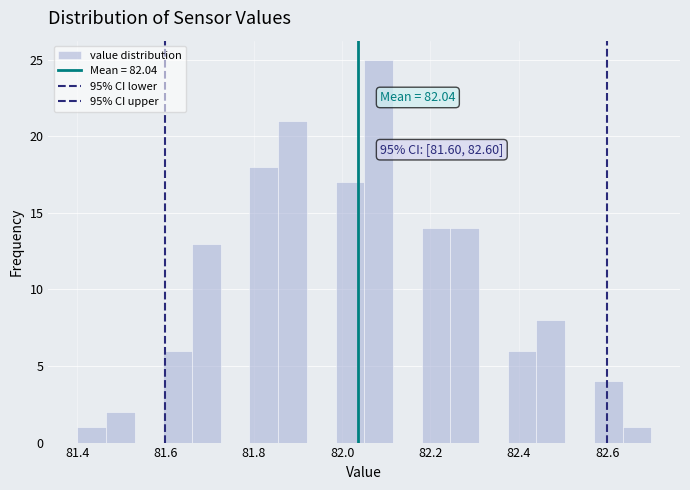

Around what value on the x-axis is the tallest bar? Give the approximate position of its centre, as read against the axis.

82.08